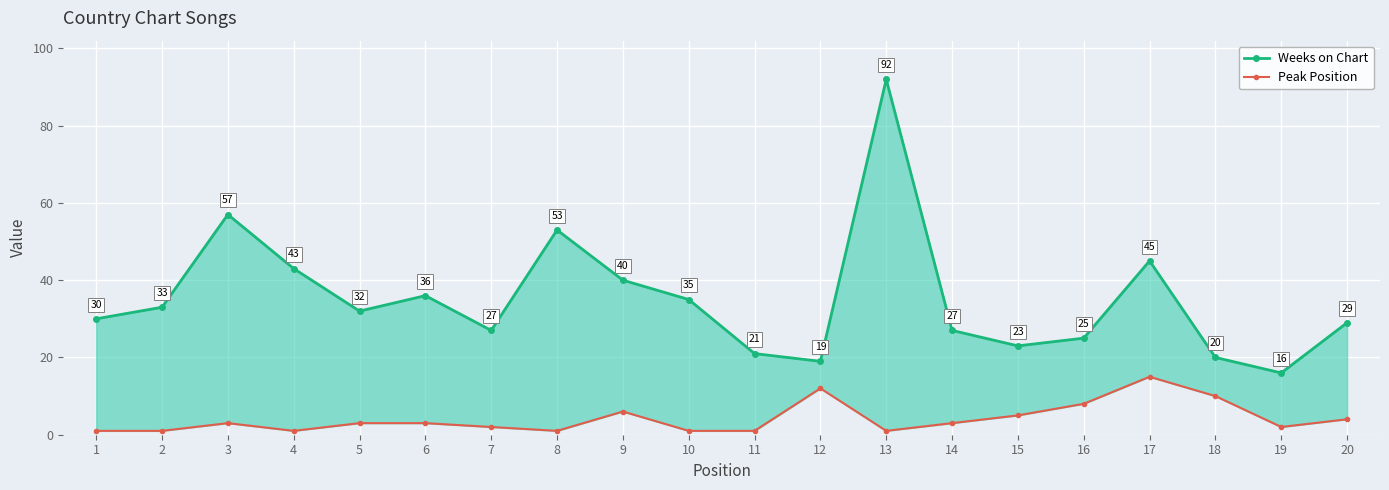

In Weeks on Chart, how many points are lower than both neighbors (excluding endpoints)?

5